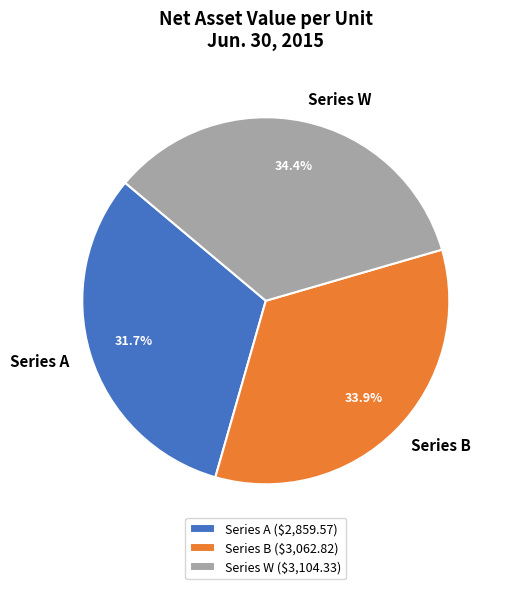

How many segments does this pie chart have?

3